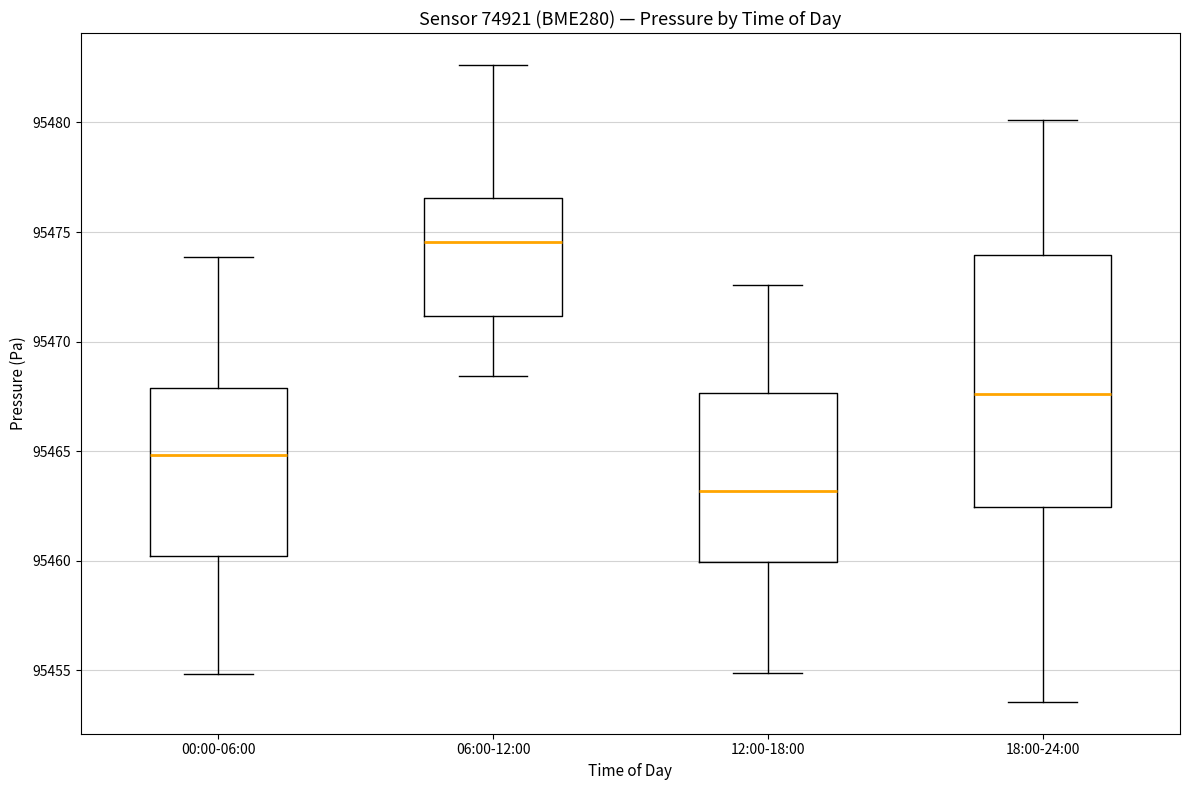

Reading left to right, transcribe this box plot: for each box, give where its median line is, the range the box spans, and where its two whiskers end, as read against the y-axis. The values are not printed on the chart, so give them approximately, as read against the axis.

00:00-06:00: median 95465.0, box 95460.0 to 95468.0, whiskers 95455.0 to 95474.0
06:00-12:00: median 95474.5, box 95471.0 to 95476.5, whiskers 95468.5 to 95482.5
12:00-18:00: median 95463.0, box 95460.0 to 95467.5, whiskers 95455.0 to 95472.5
18:00-24:00: median 95467.5, box 95462.5 to 95474.0, whiskers 95453.5 to 95480.0